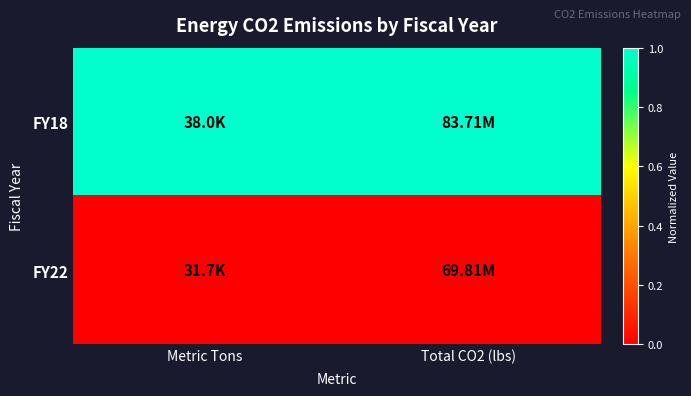

Which label corresponds to the largest value in the chart?

Metric Tons